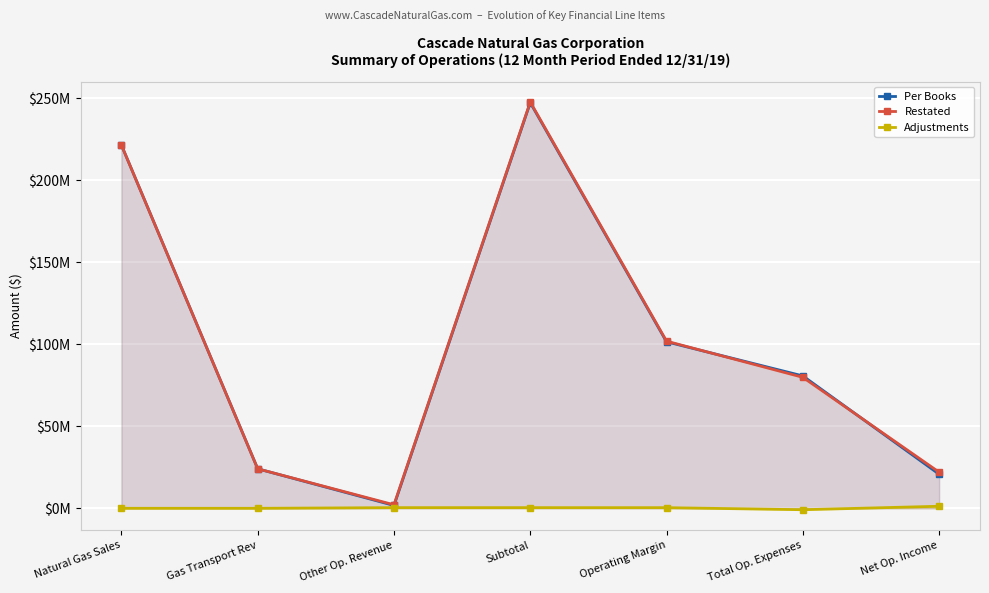

What is the average value of the Restated series?

99899396